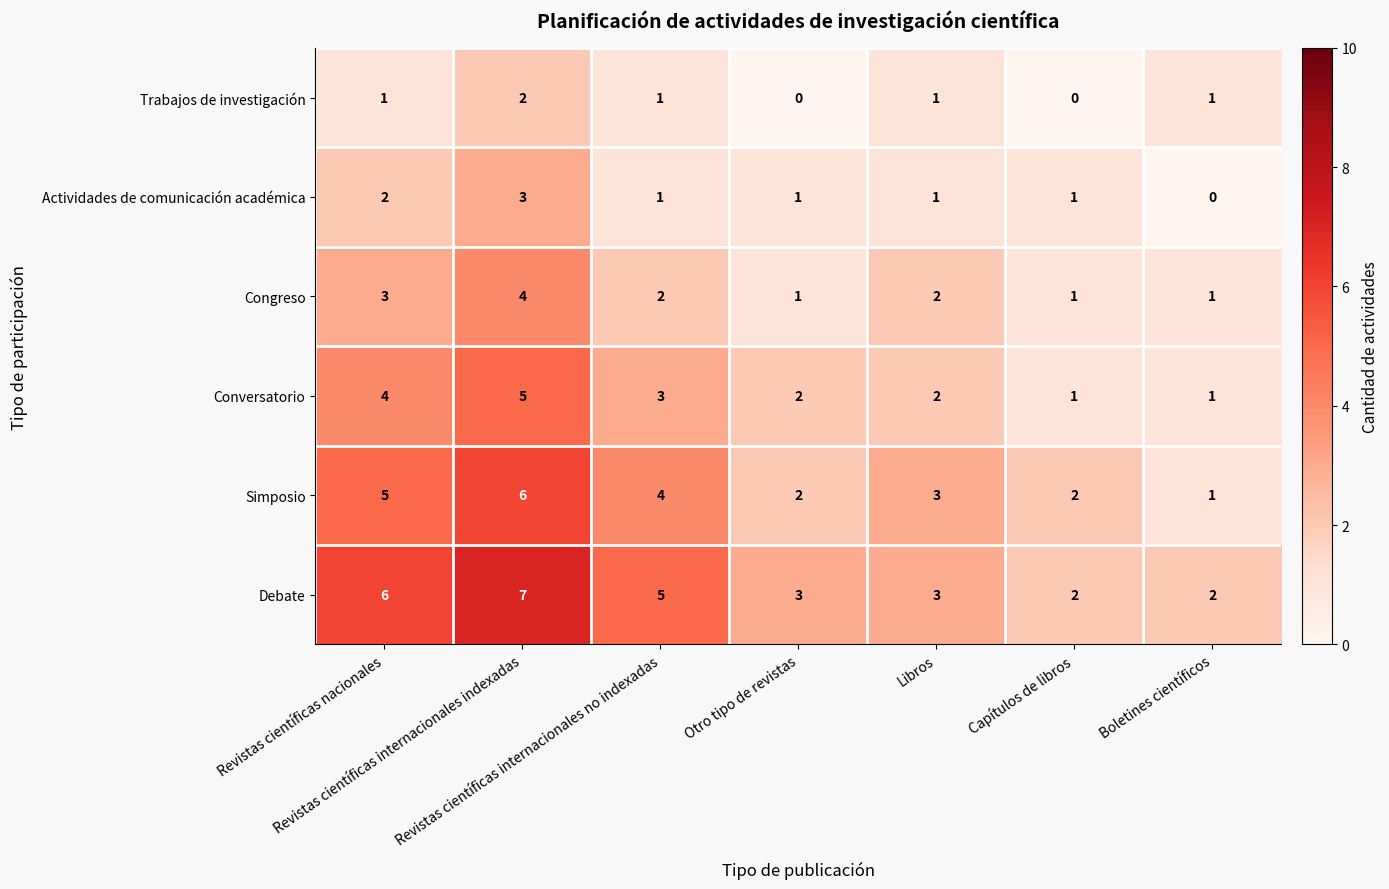

What is the difference between the maximum and minimum values in the Congreso series?

3